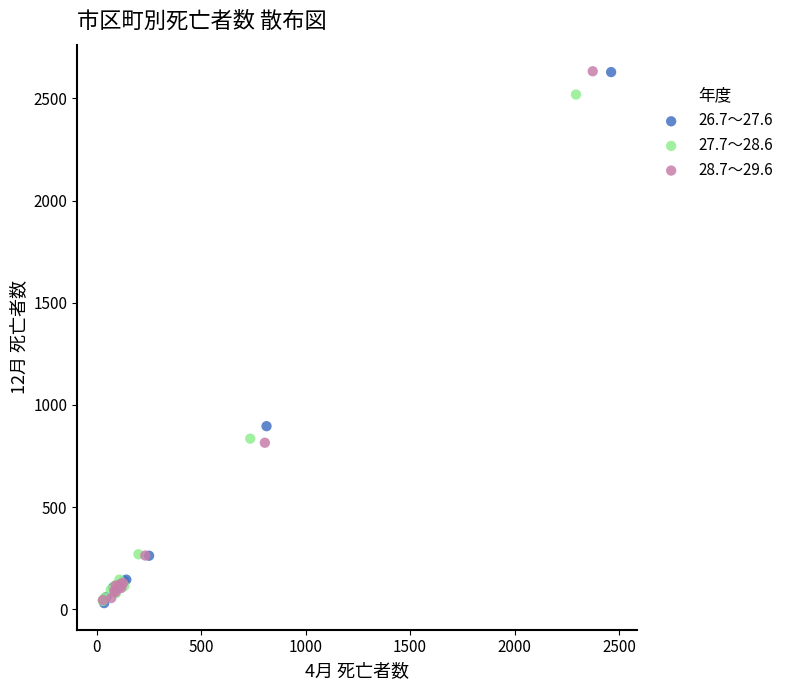

What are all the series names shown in the legend?

26.7～27.6, 27.7～28.6, 28.7～29.6